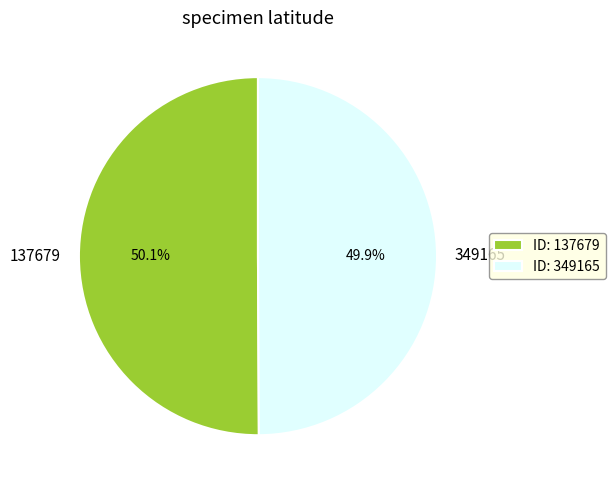

Combined, what portion of the pie is 137679 and 349165?

100.0%